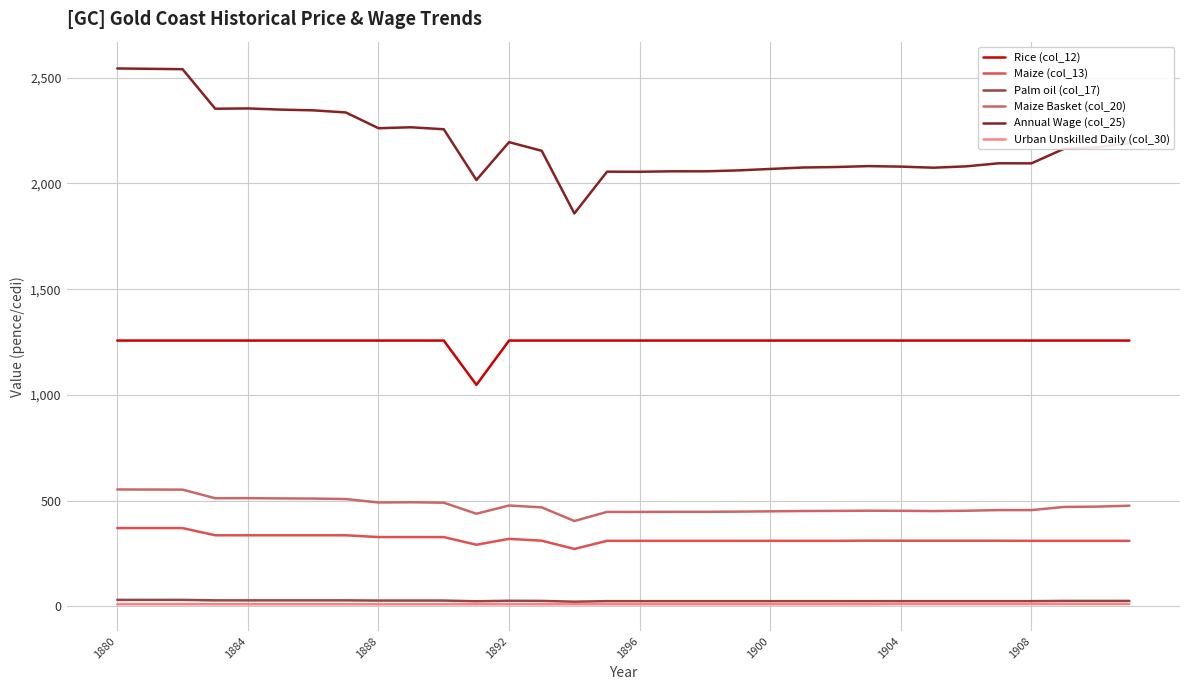

Does the chart have visible grid lines?

Yes